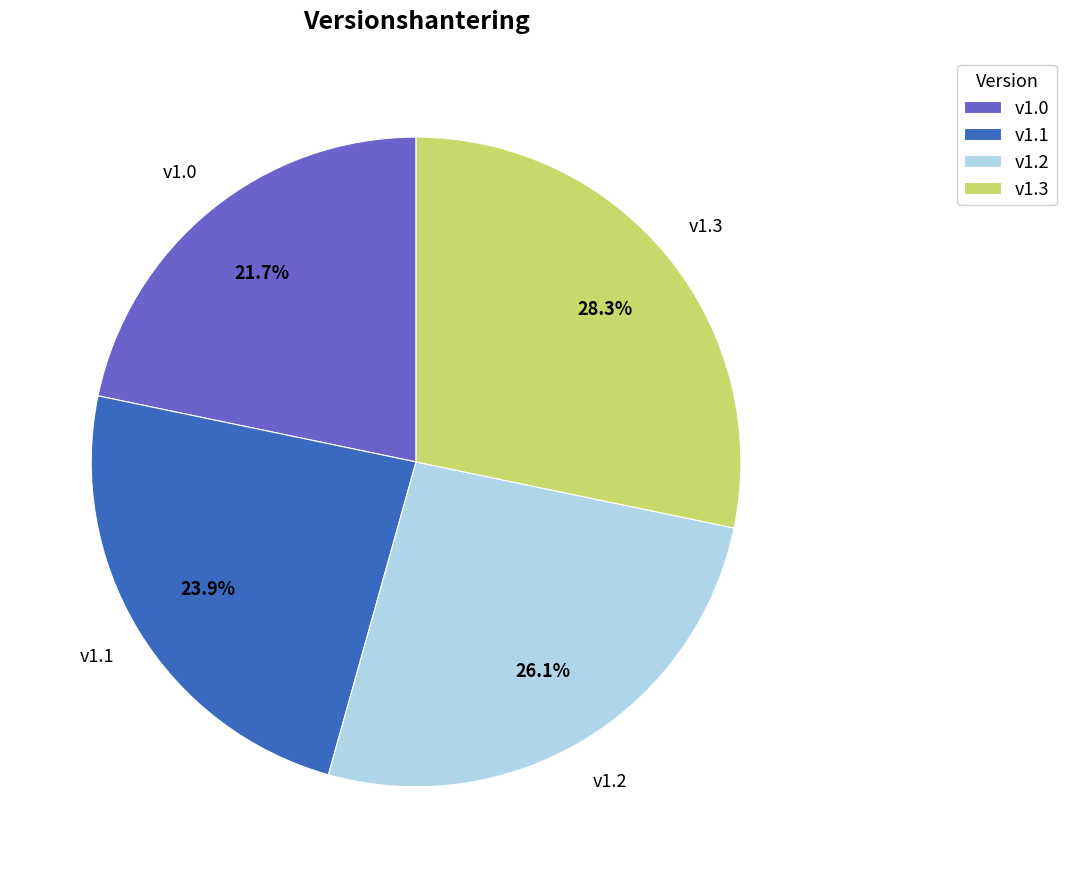

Which slice is the smallest?

v1.0